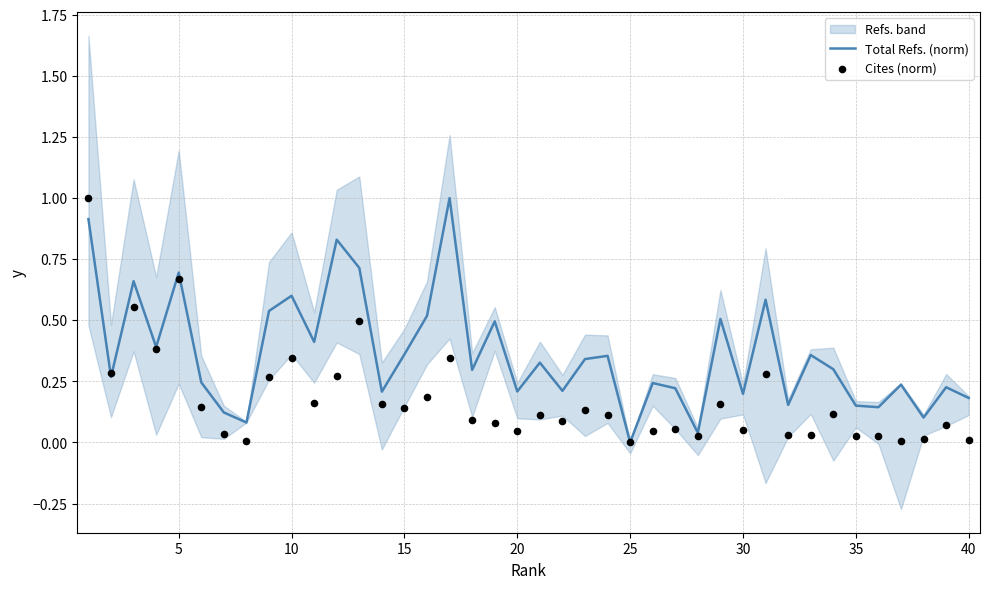

Is it true that Total Refs. (norm) equals 0.4 at 10?

False